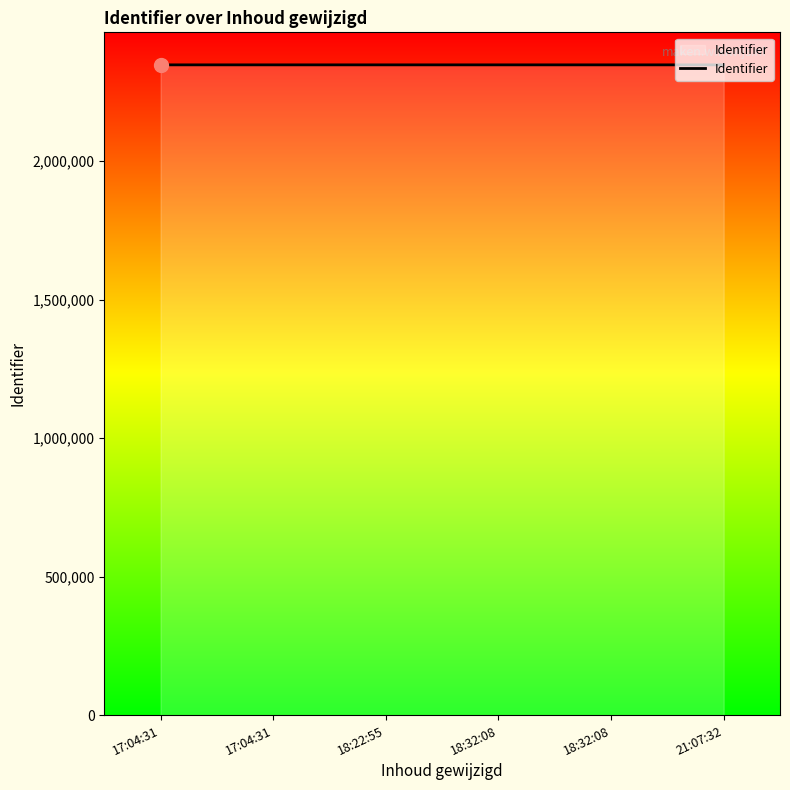

Does the chart display data point markers on the line(s)?

No